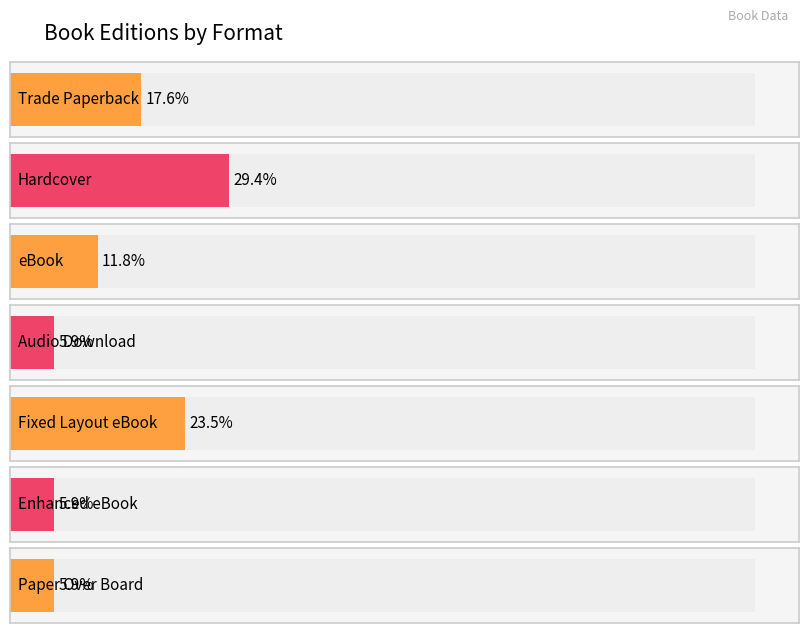

What is the label of the 2nd bar from the left?

Hardcover